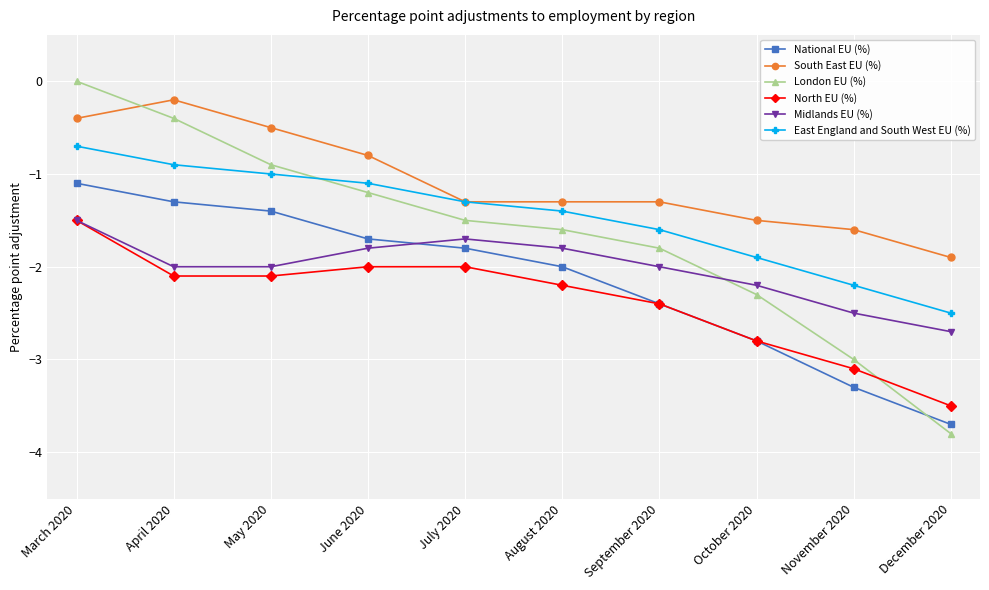

What is the minimum value for East England and South West EU (%)?

-2.5